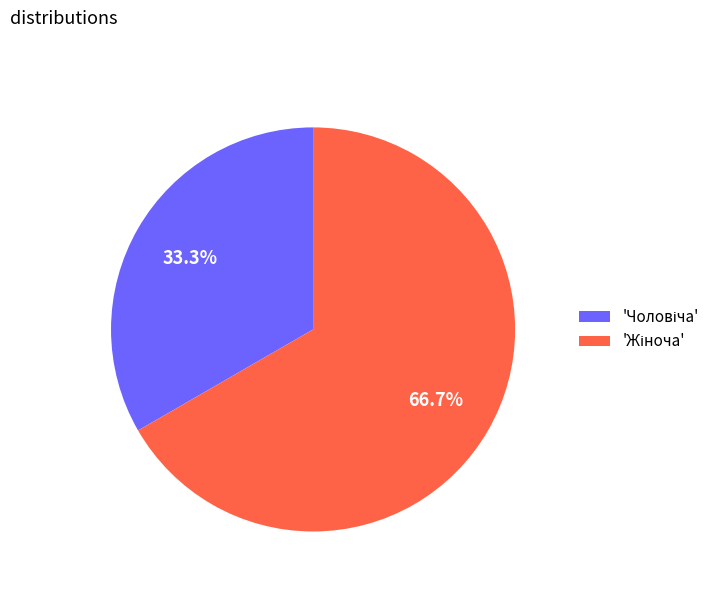

To the nearest percent, what is the difference between the largest and smallest slice percentages?

33%